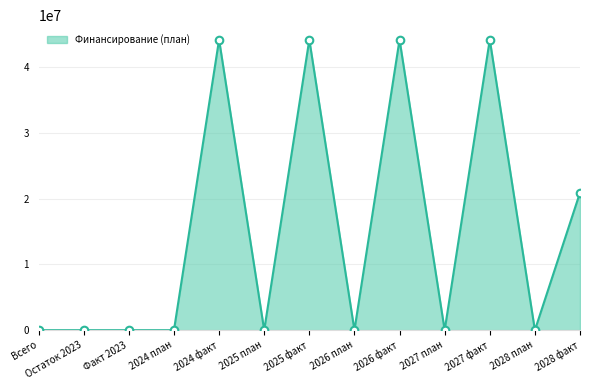

What is the change in value from 2024 факт to 2025 план?

-44184580